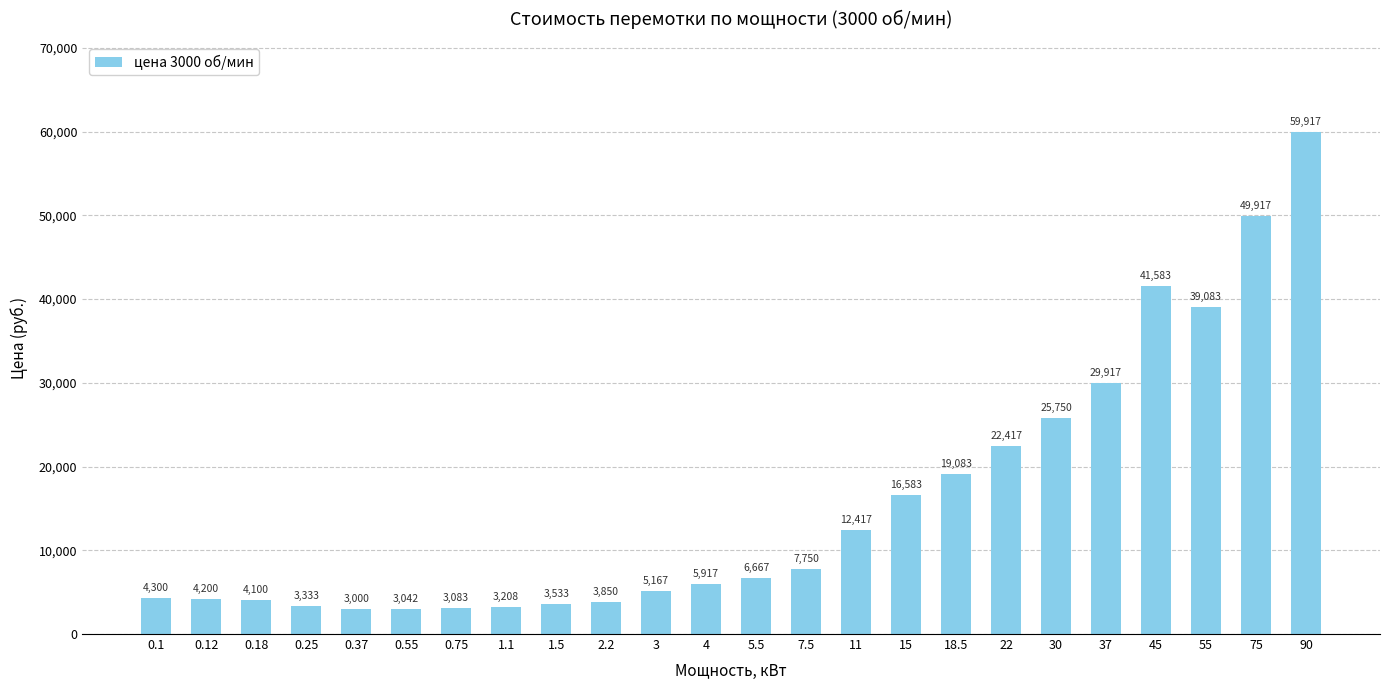

How many bars are there in total?

24